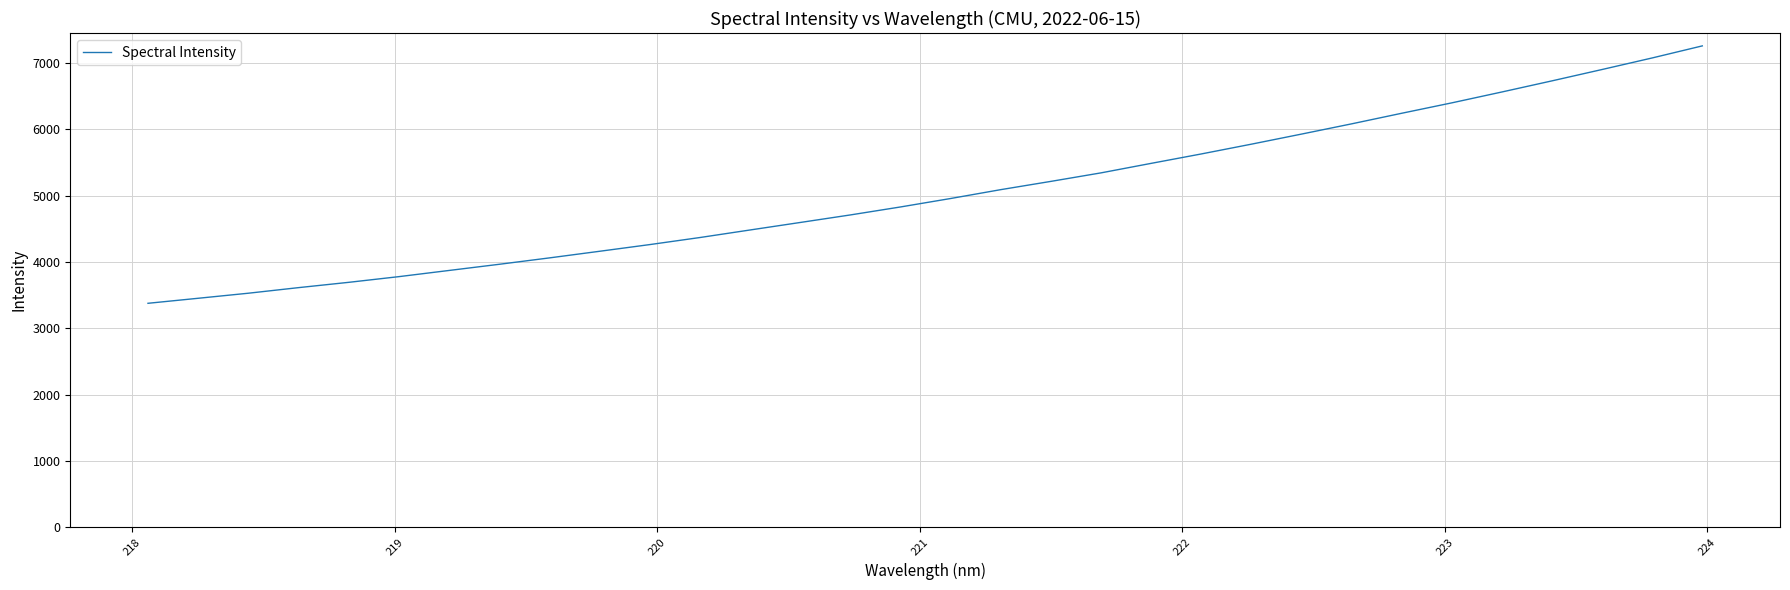

What is the sum of all values?

161419.4